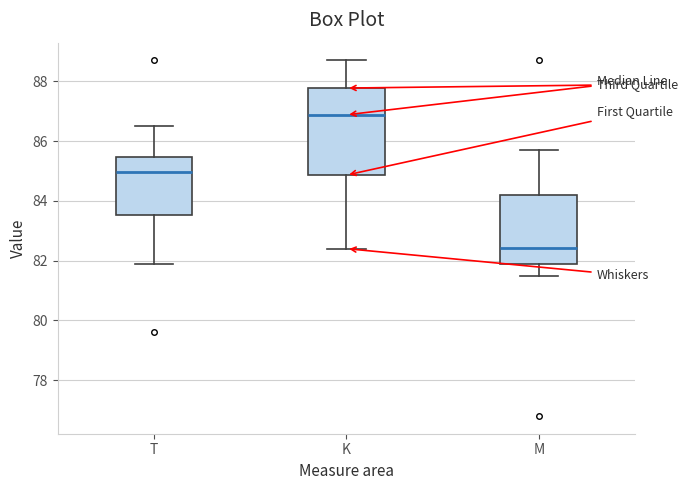

Reading left to right, read every box against the y-axis: the position of its median line, the range the box covers, and the ends of its whiskers. The values are not printed on the chart, so give them approximately, as read against the axis.

T: median 85.0, box 83.6 to 85.4, whiskers 82.0 to 86.6
K: median 86.8, box 84.8 to 87.8, whiskers 82.4 to 88.8
M: median 82.4, box 81.8 to 84.2, whiskers 81.6 to 85.8